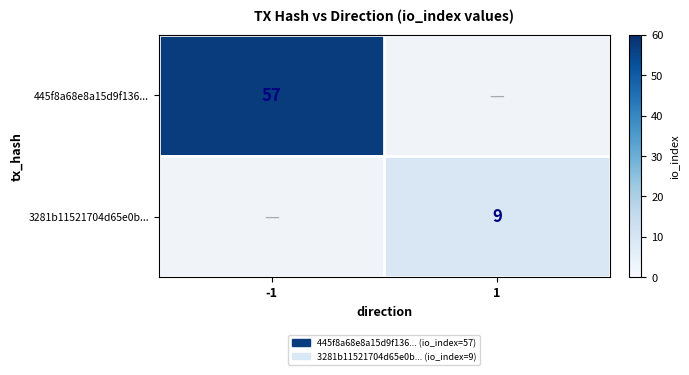

Is the value of 445f8a68e8a15d9f136... at -1 greater than the value of 3281b11521704d65e0b... at 1?

Yes